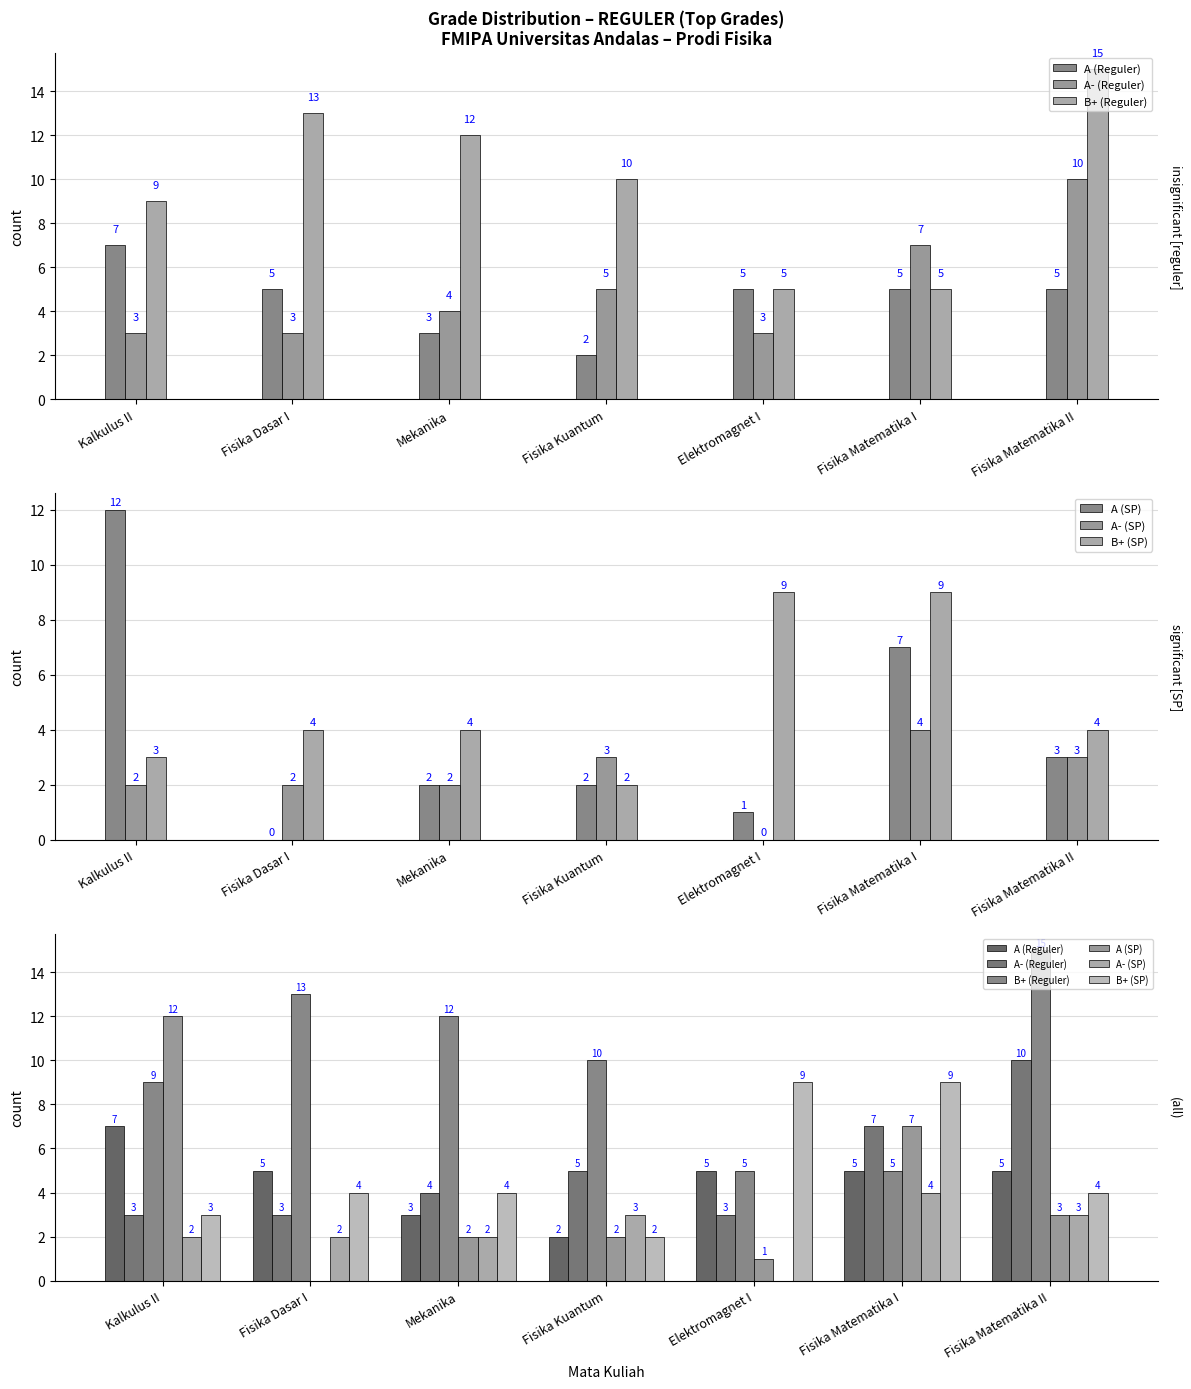

Which series has the largest total across all categories?

B+ (Reguler)